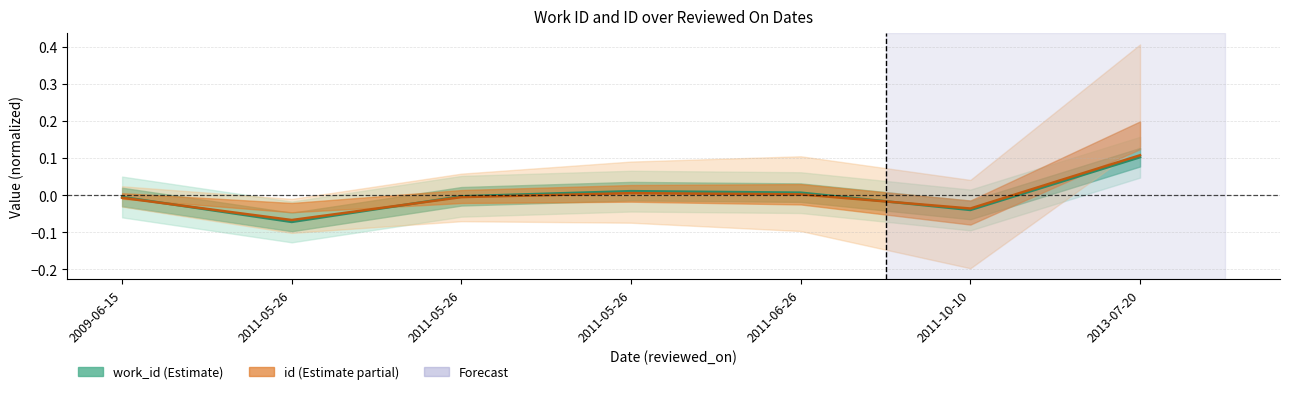

How many data points in work_id are above 0?

3